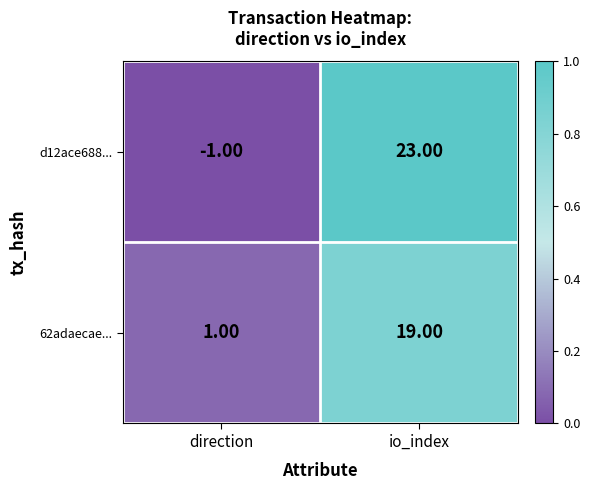

How many categories are shown in the chart?

2